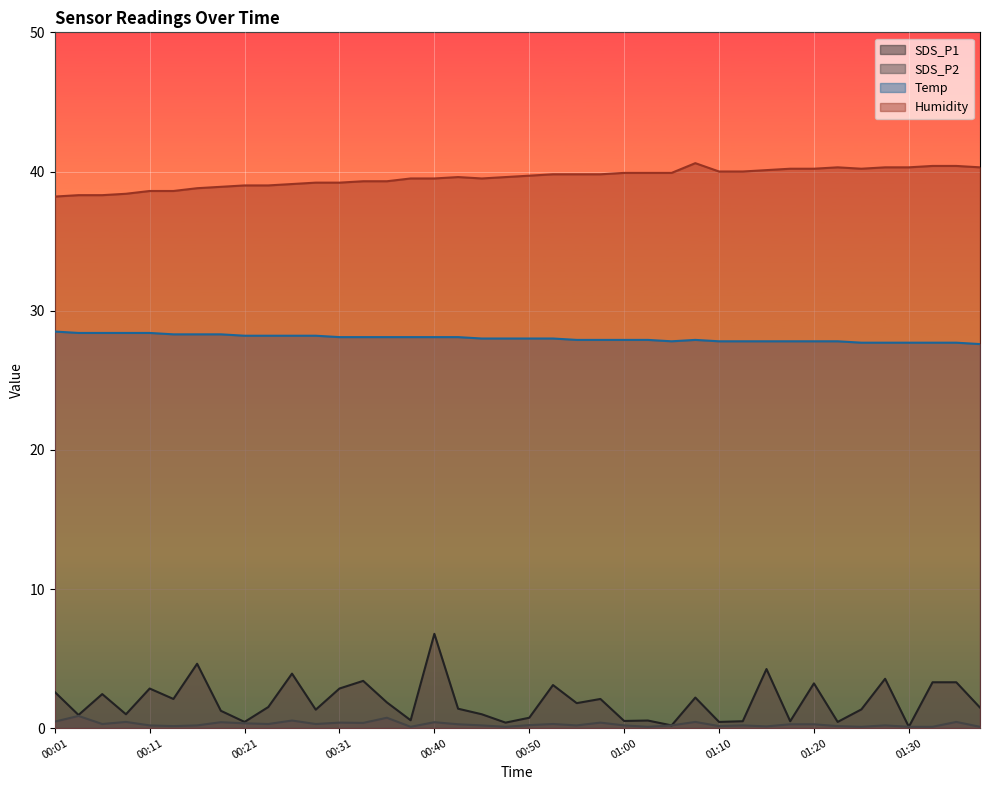

Which category has the lowest value across all series?

01:30